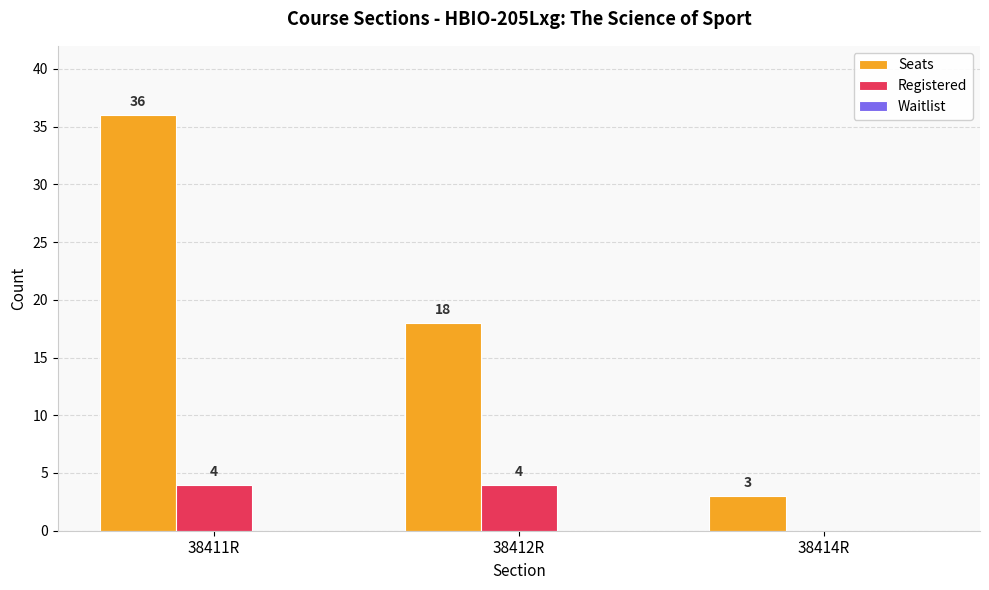

What value does the Seats series have at 38411R, to the nearest 5?

35